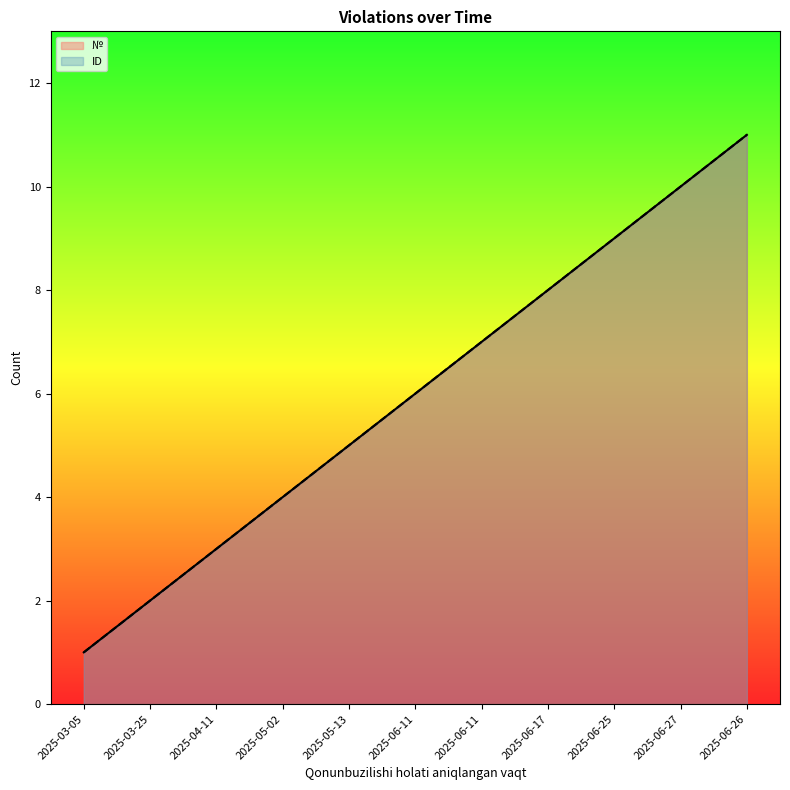

How many № values are between 3 and 9?

7